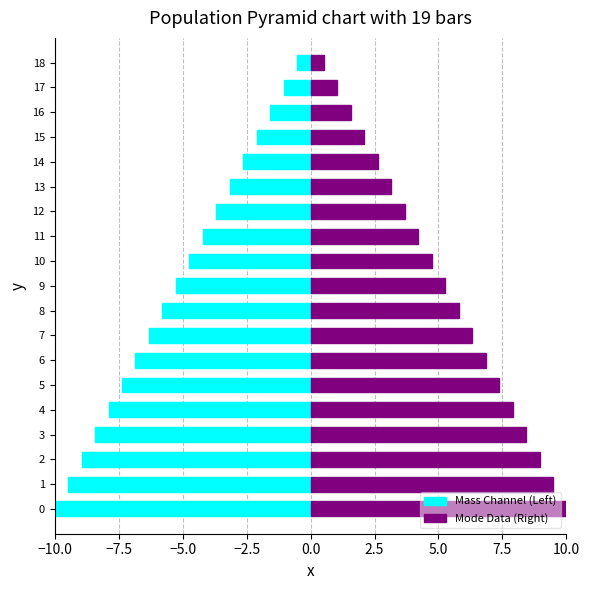

Which has a higher value, 8 or 13?

13